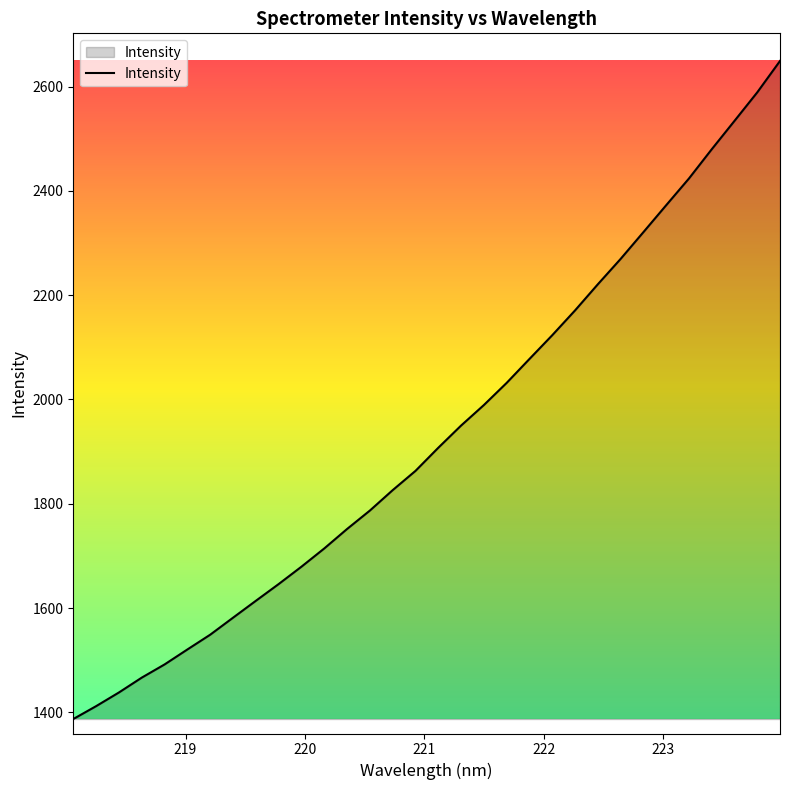

What is the smallest value displayed?

1387.3